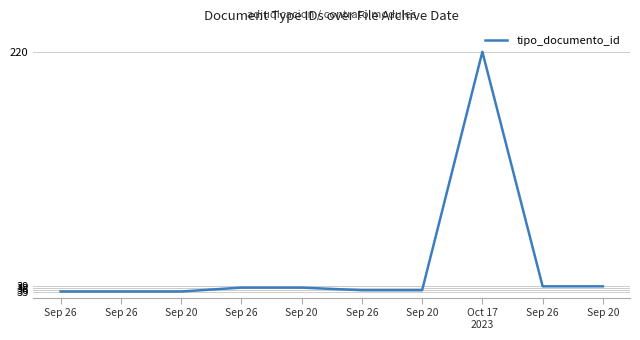

What is the value of the 3rd point from the left?

35